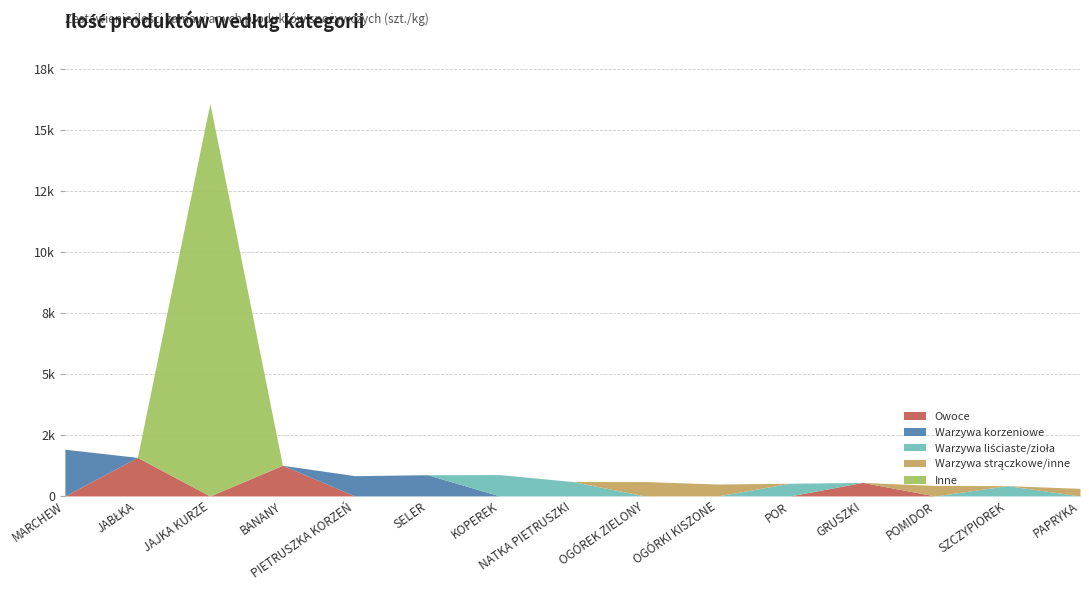

What is the spread (max minus min) of values at MARCHEW?

1915